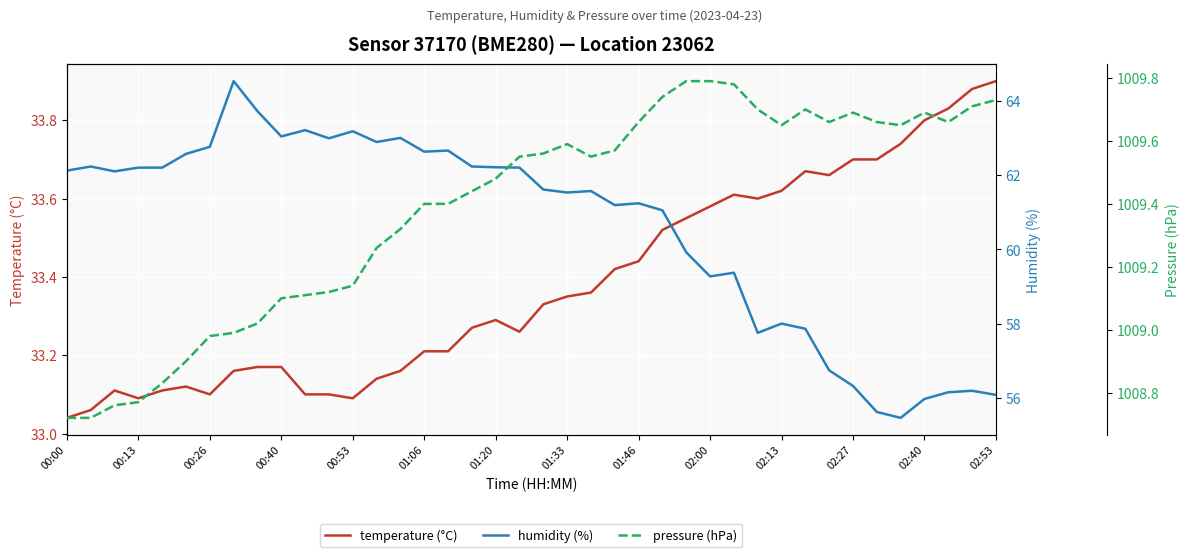

Is this an area chart (filled region under the line)?

No